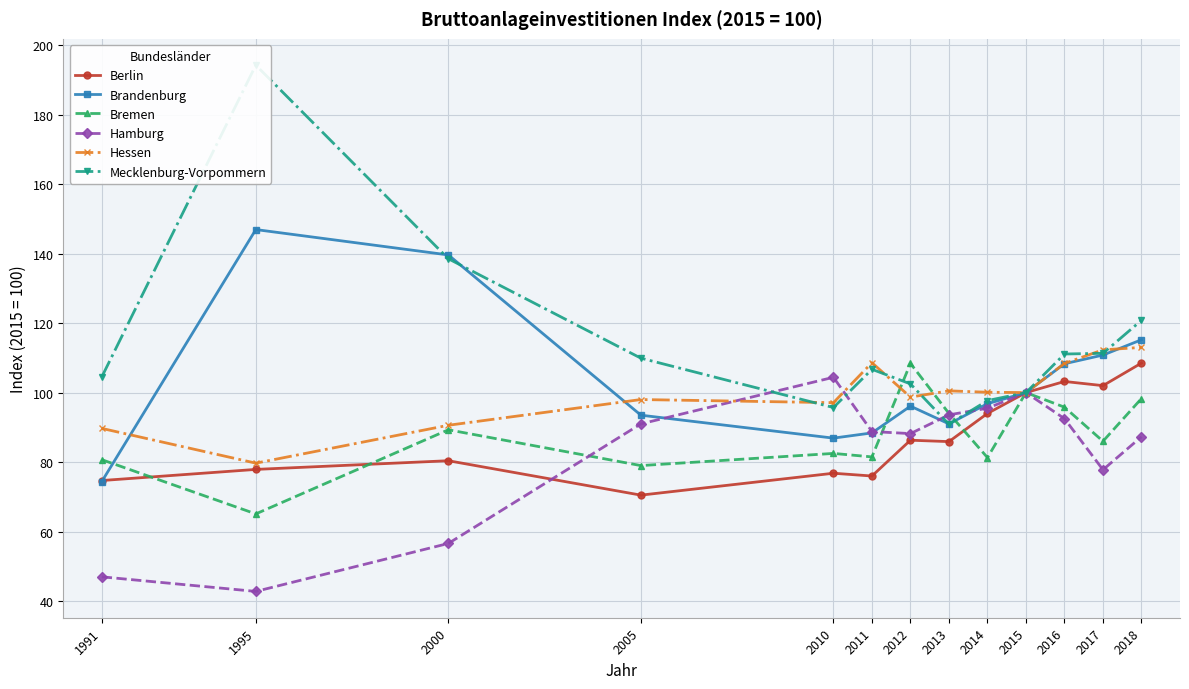

Reading left to right, list all the values displayed in this chart.

Berlin: 74.7	77.9	80.4	70.5	76.8	76.0	86.3	85.9	94.0	100.0	103.2	102.0	108.5
Brandenburg: 74.4	146.9	139.6	93.5	86.9	88.4	96.1	91.0	96.8	100.0	108.3	110.8	115.2
Bremen: 80.7	65.1	89.3	79.0	82.5	81.5	108.4	94.0	81.3	100.0	95.8	86.0	98.3
Hamburg: 47.0	42.8	56.6	91.0	104.4	88.8	88.2	93.6	95.5	100.0	92.5	77.8	87.3
Hessen: 89.7	79.7	90.6	98.0	97.1	108.6	98.7	100.5	100.1	100.0	108.4	112.3	113.0
Mecklenburg-Vorpommern: 104.5	194.2	138.5	109.9	95.7	106.7	102.5	90.9	97.7	100.0	111.1	111.3	120.8